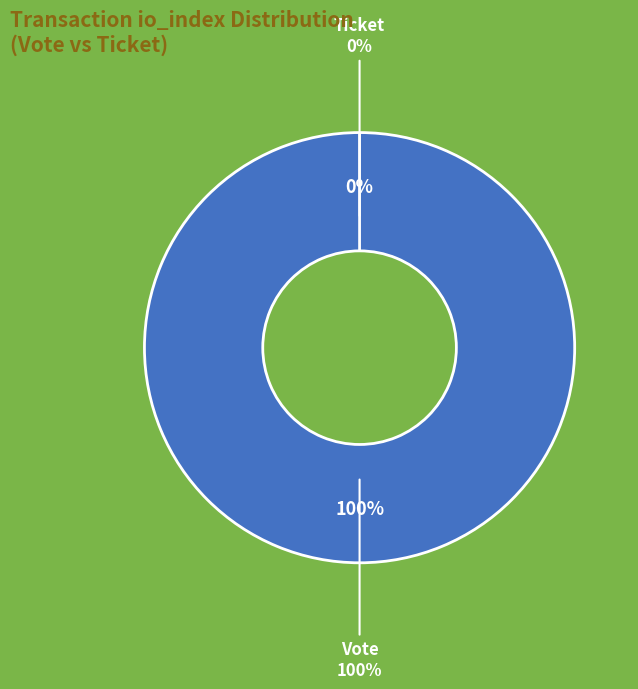

How many segments does this pie chart have?

2